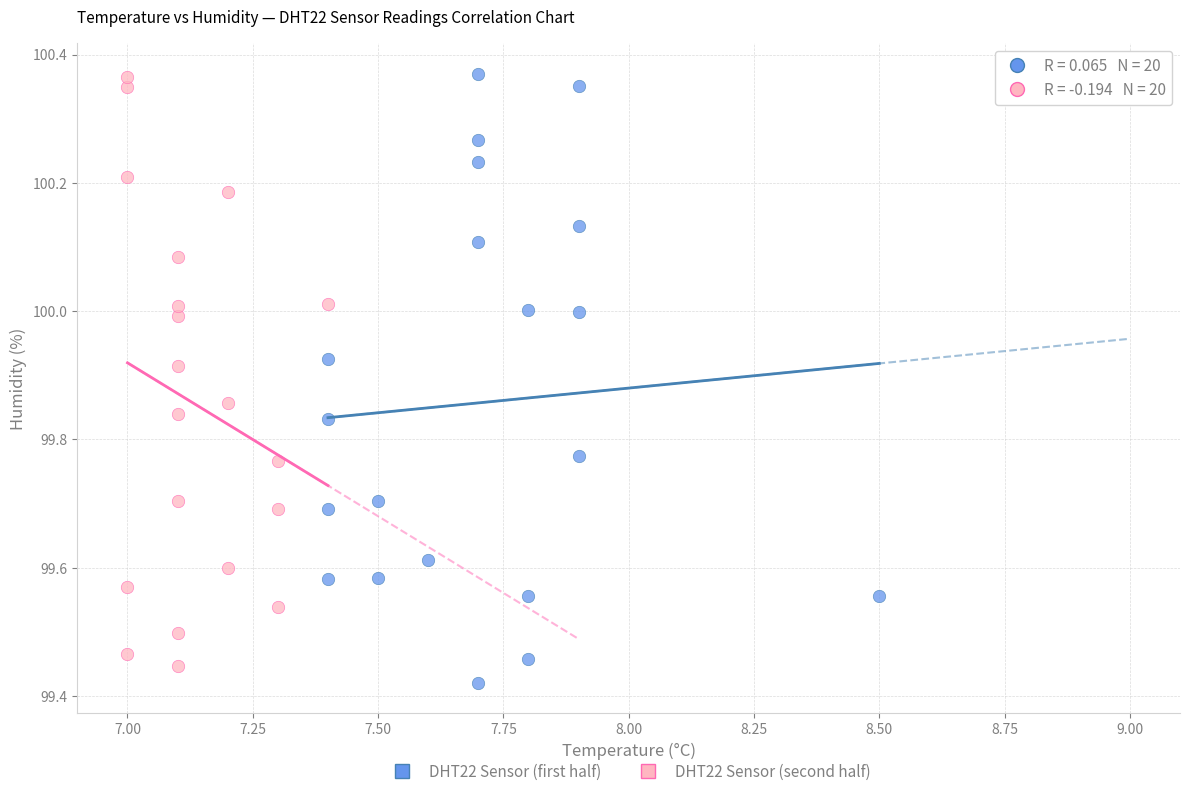

What are all the series names shown in the legend?

DHT22 Sensor (first half), DHT22 Sensor (second half)